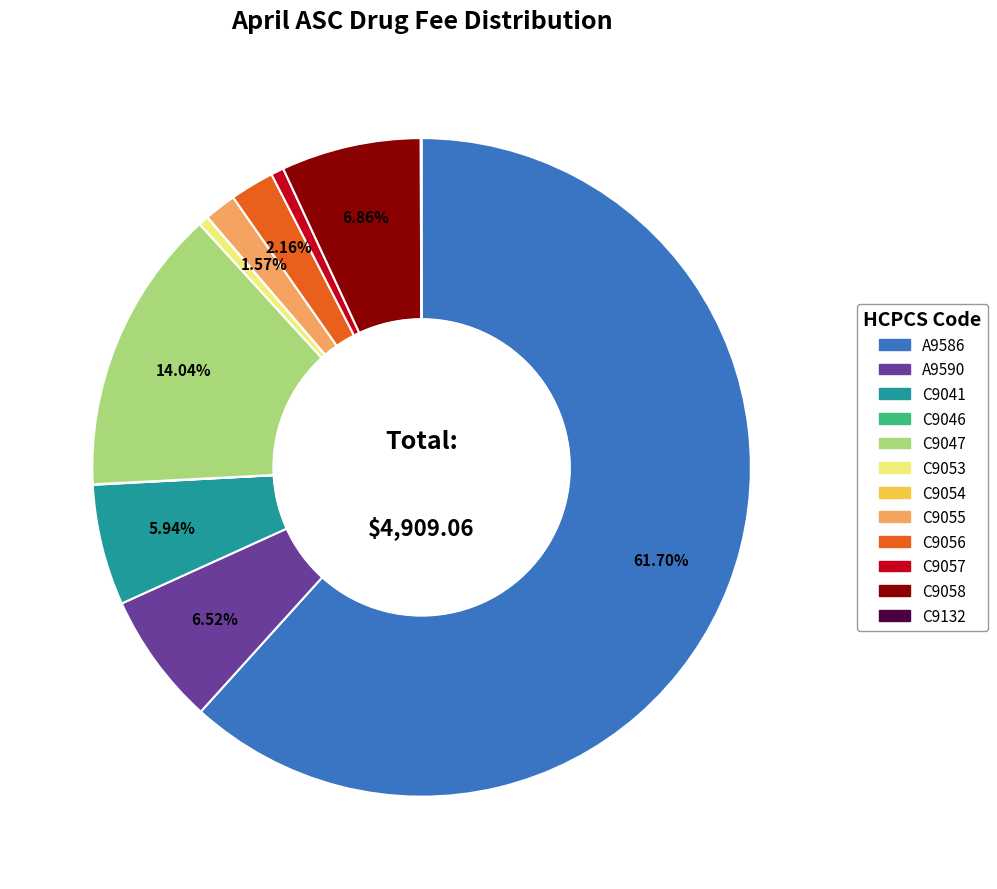

To the nearest percent, what is the difference between the C9047 and A9586 slice percentages?

48%